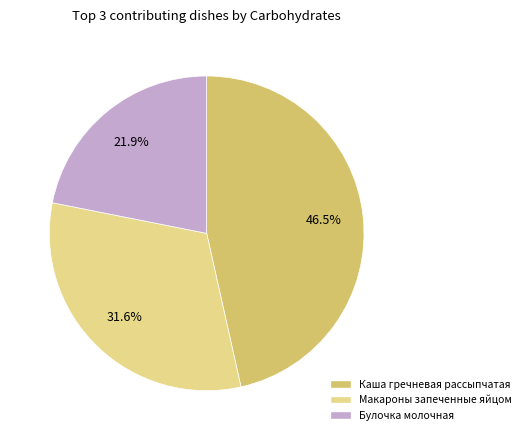

How many slices are in this pie chart?

3